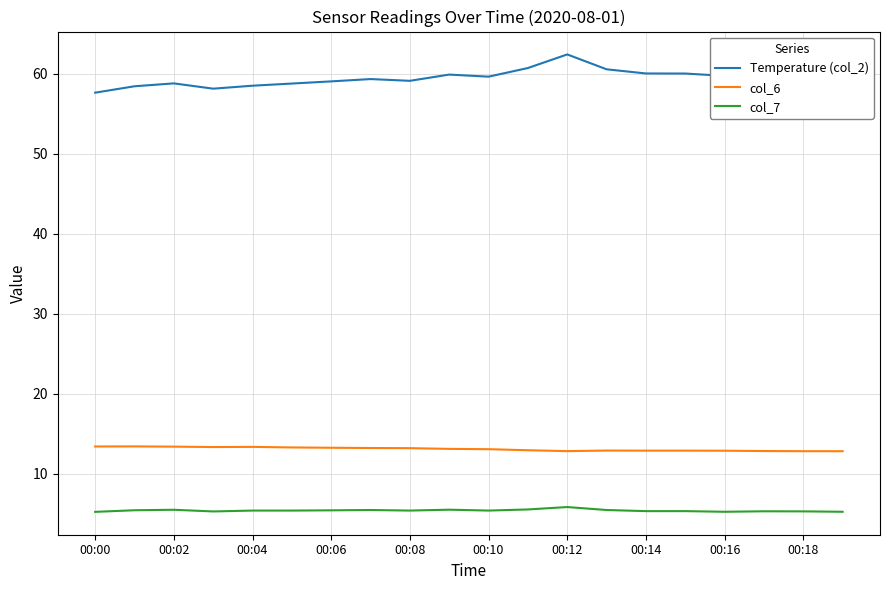

Does the chart display data point markers on the line(s)?

No